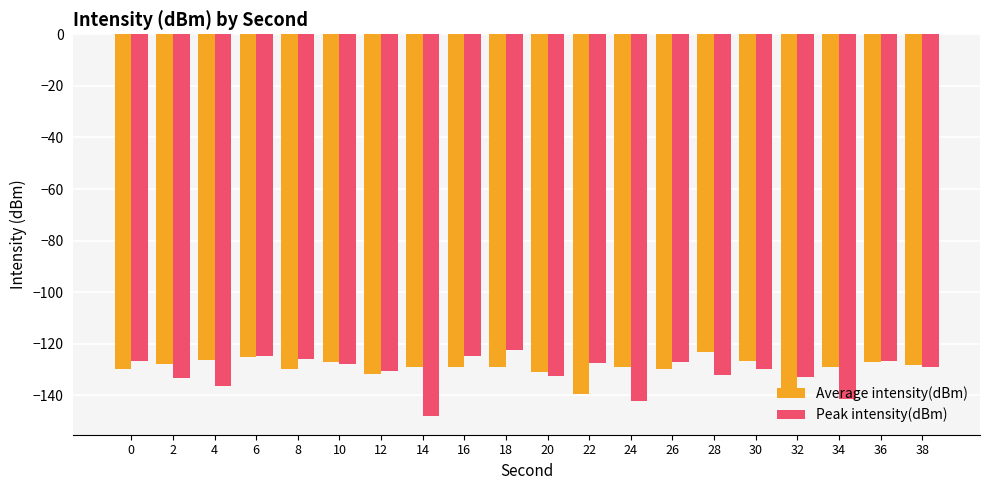

True or false: Average intensity(dBm) has a value of -55.7 at 16.

False